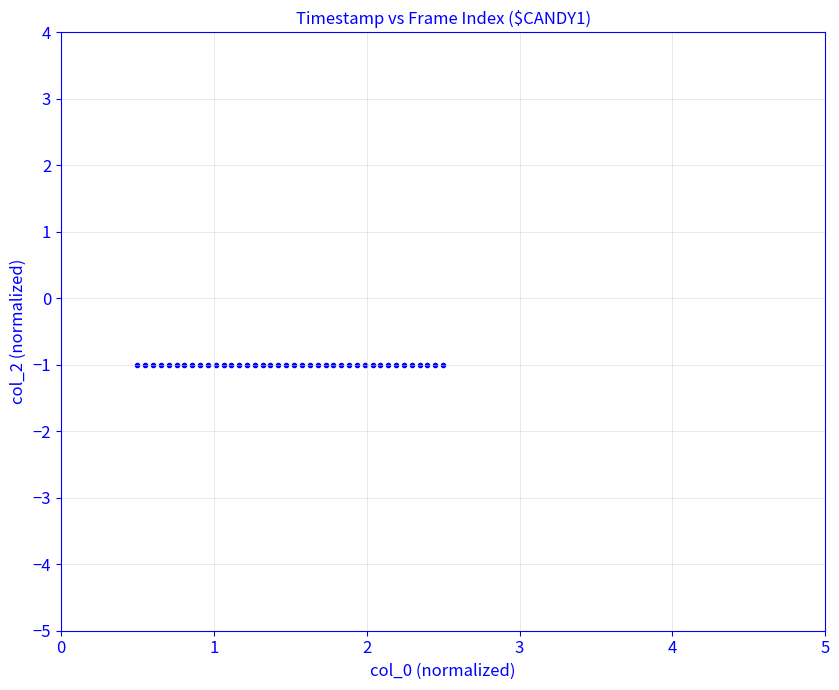

What is the range of X values (max minus min)?

2.0